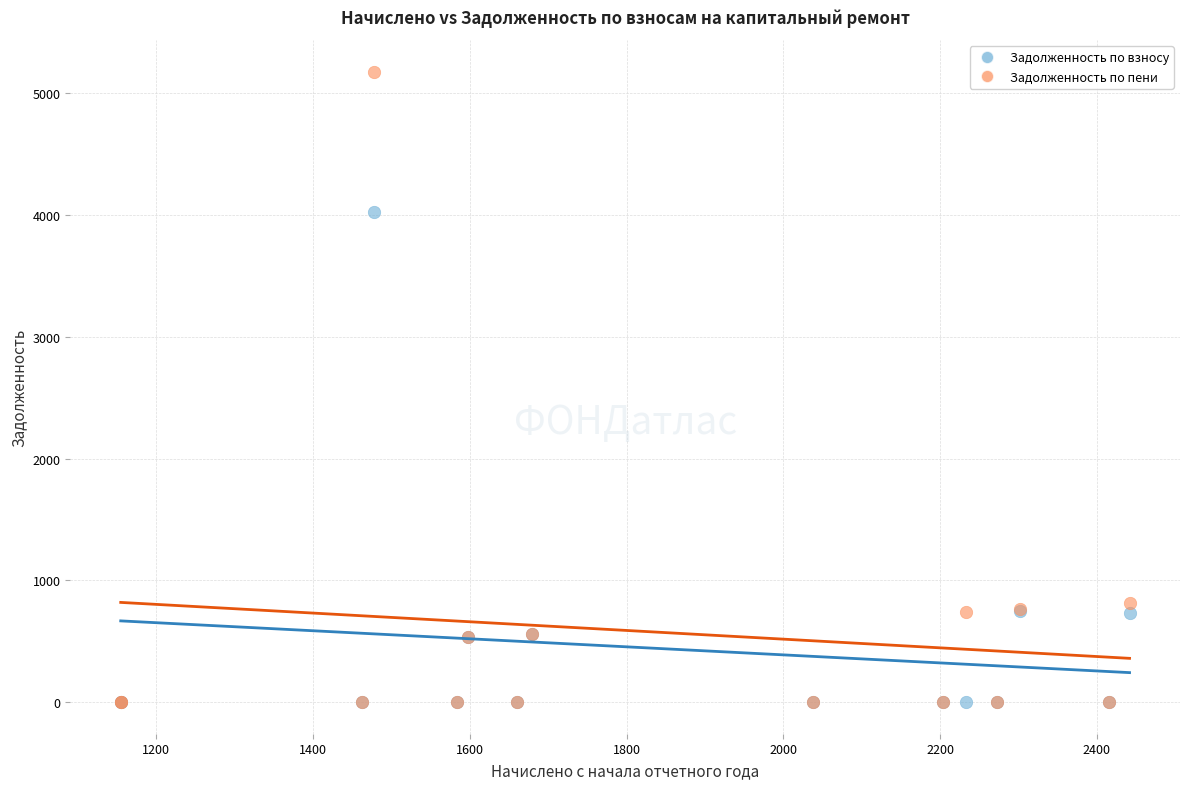

Across all series, what Y value is closest to 2589?

4027.8